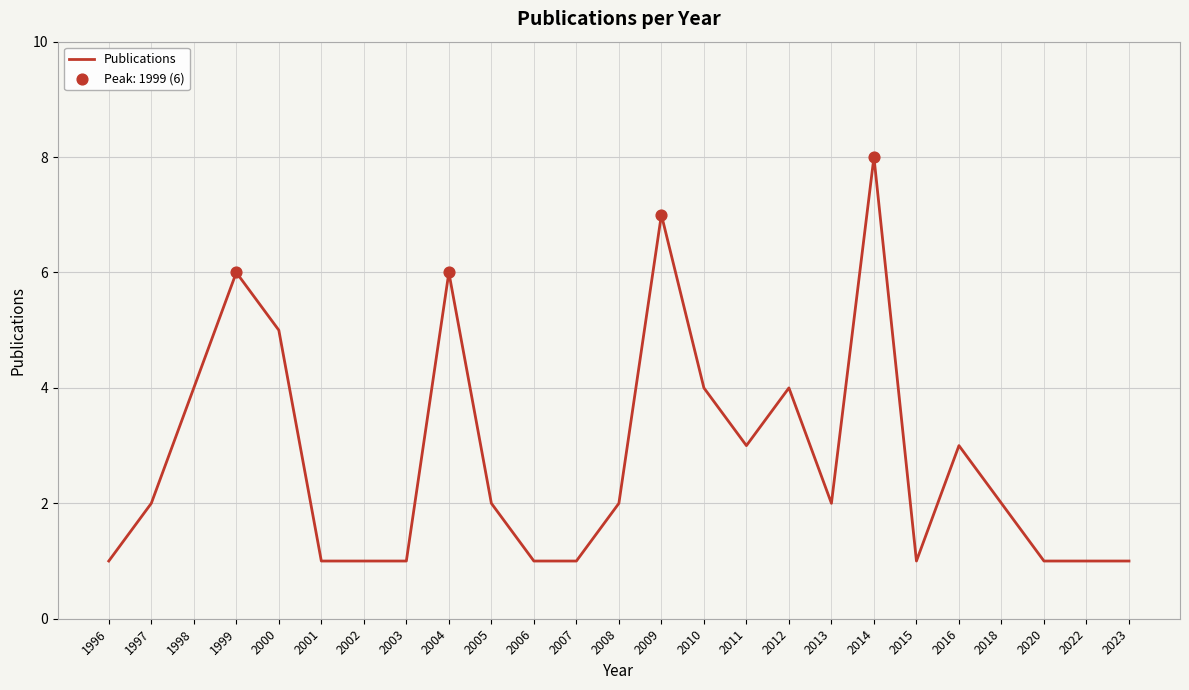

Between 2010 and 2003, which is larger?

2010